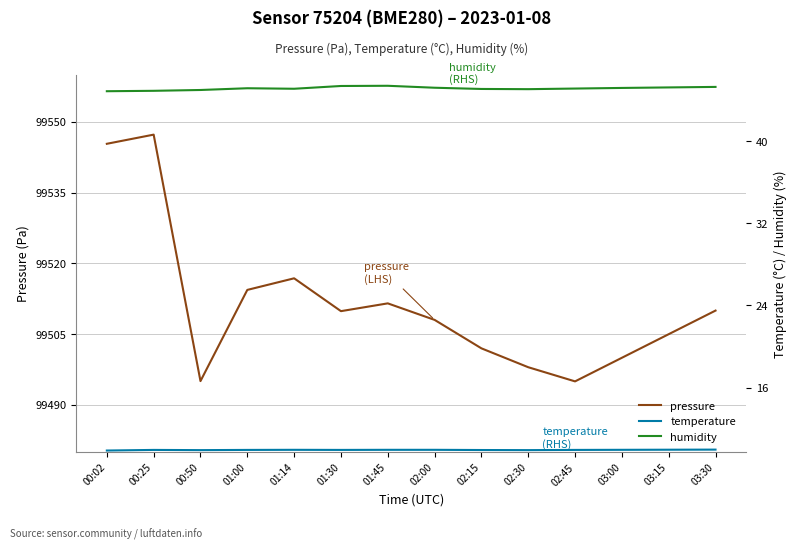

Reading left to right, list all the values displayed in this chart.

pressure: 99545.3	99547.3	99495.1	99514.4	99516.8	99509.9	99511.5	99508.0	99502.0	99498.0	99495.0	99500.0	99505.0	99510.0
temperature: 9.9	9.9	9.9	9.9	9.9	9.9	9.9	9.9	9.9	9.9	9.9	9.9	9.9	9.9
humidity: 44.9	44.9	45.0	45.2	45.1	45.4	45.4	45.2	45.1	45.1	45.1	45.2	45.2	45.3